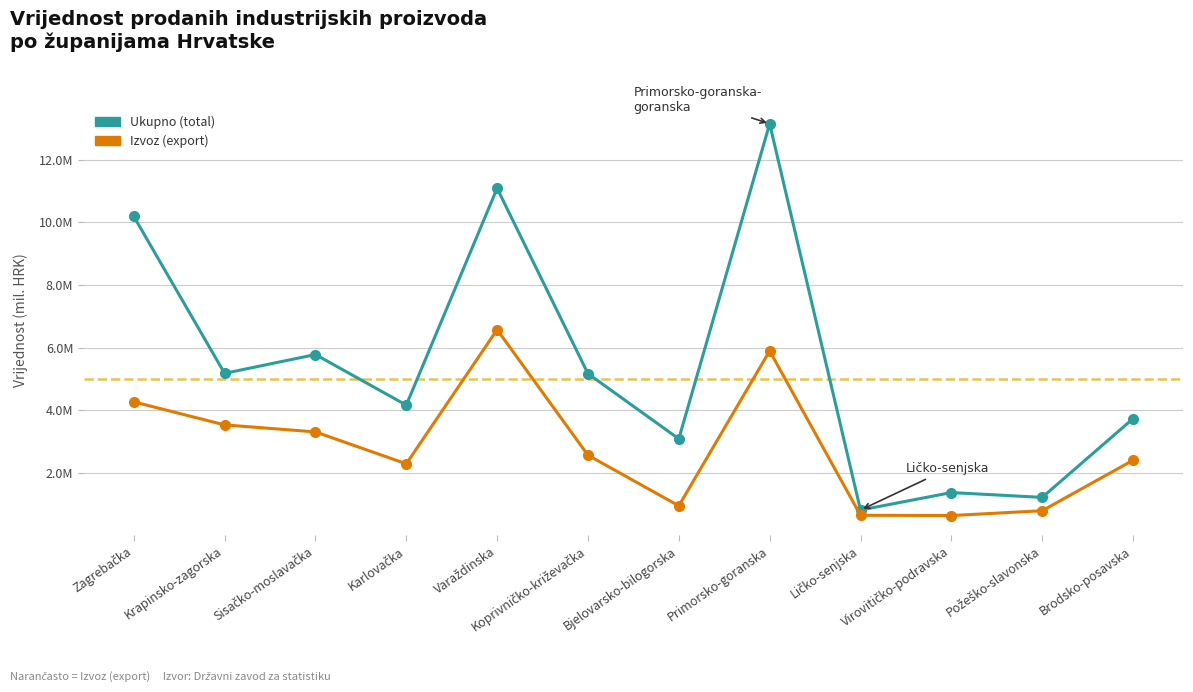

Reading left to right, transcribe all the data shown in this chart.

Ukupno (total): Zagrebačka=10194420	Krapinsko-zagorska=5183163	Sisačko-moslavačka=5782894	Karlovačka=4169983	Varaždinska=11088112	Koprivničko-križevačka=5173441	Bjelovarsko-bilogorska=3093264	Primorsko-goranska=13147569	Ličko-senjska=821136	Virovitičko-podravska=1378543	Požeško-slavonska=1224949	Brodsko-posavska=3737656
Izvoz (export): Zagrebačka=4273185	Krapinsko-zagorska=3538582	Sisačko-moslavačka=3314294	Karlovačka=2296757	Varaždinska=6578125	Koprivničko-križevačka=2570691	Bjelovarsko-bilogorska=955650	Primorsko-goranska=5899711	Ličko-senjska=654267	Virovitičko-podravska=645339	Požeško-slavonska=799515	Brodsko-posavska=2409755